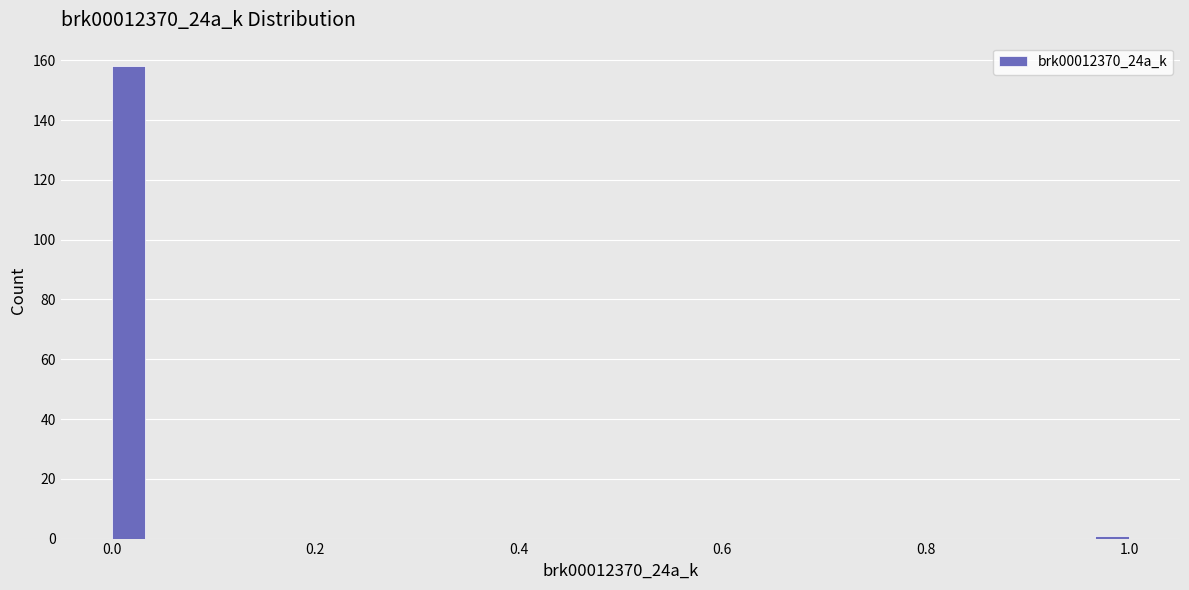

Read against the x-axis, roughly where is the centre of the tallest bar?

0.02